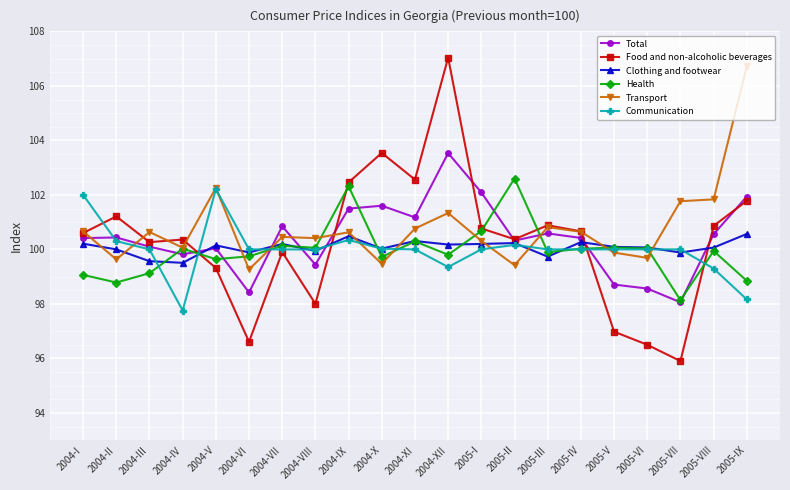

What is the difference between the maximum and minimum values in the Total series?

5.5